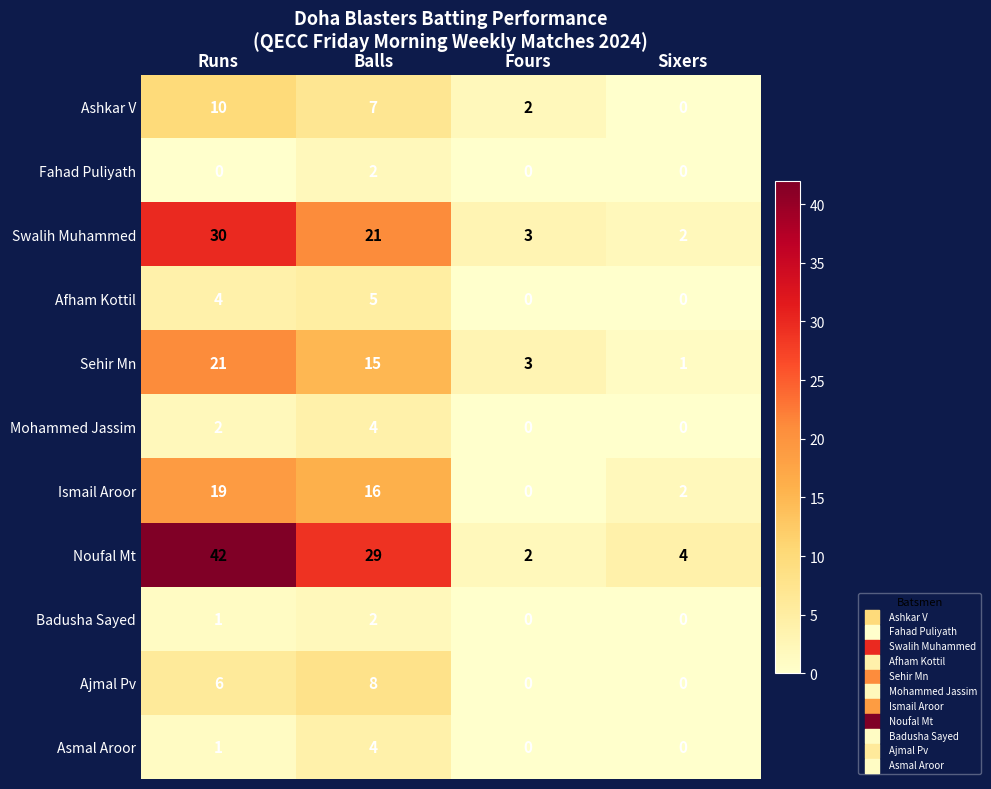

Which series has the largest total across all categories?

Noufal Mt